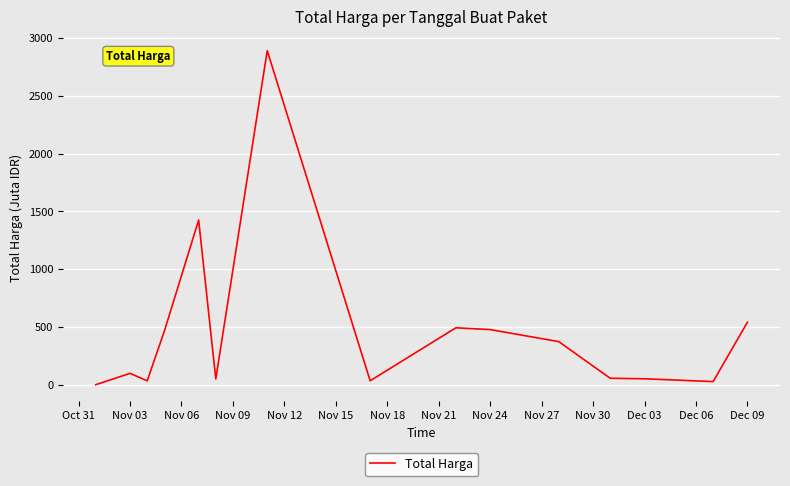

How many lines are shown in the chart?

1